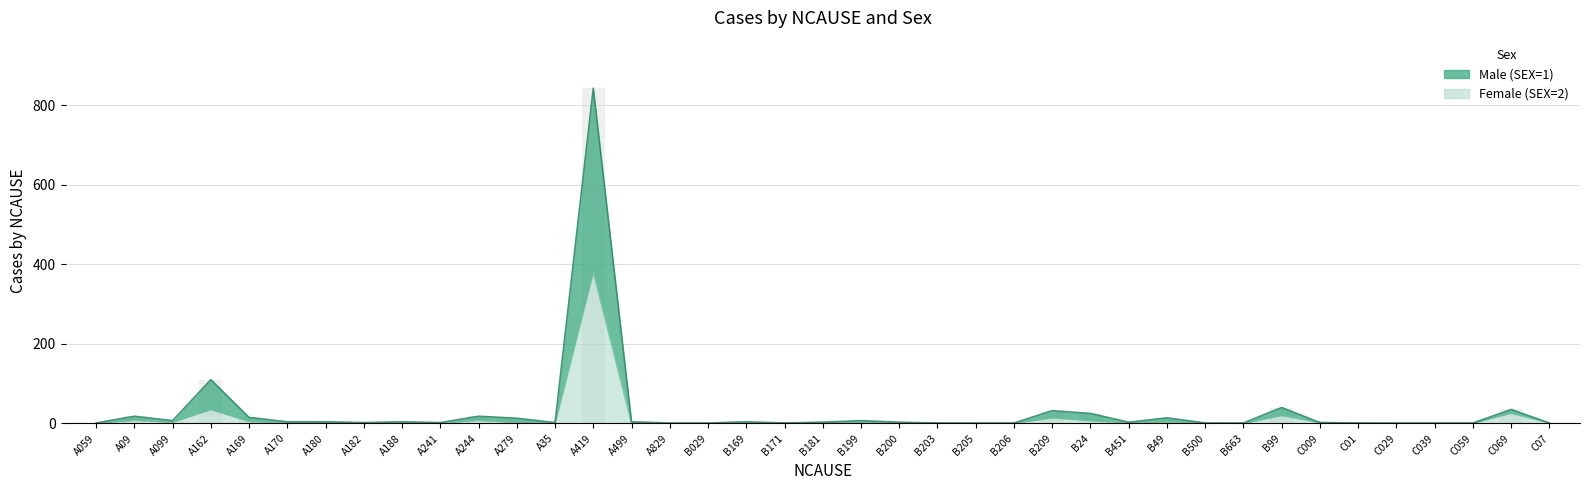

What is the sum of the Female (SEX=2) values at B171 and B200?

1